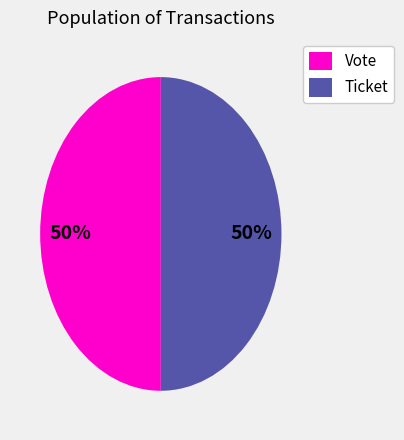

Approximately how many times larger is the value at Vote compared to Ticket?

1.0